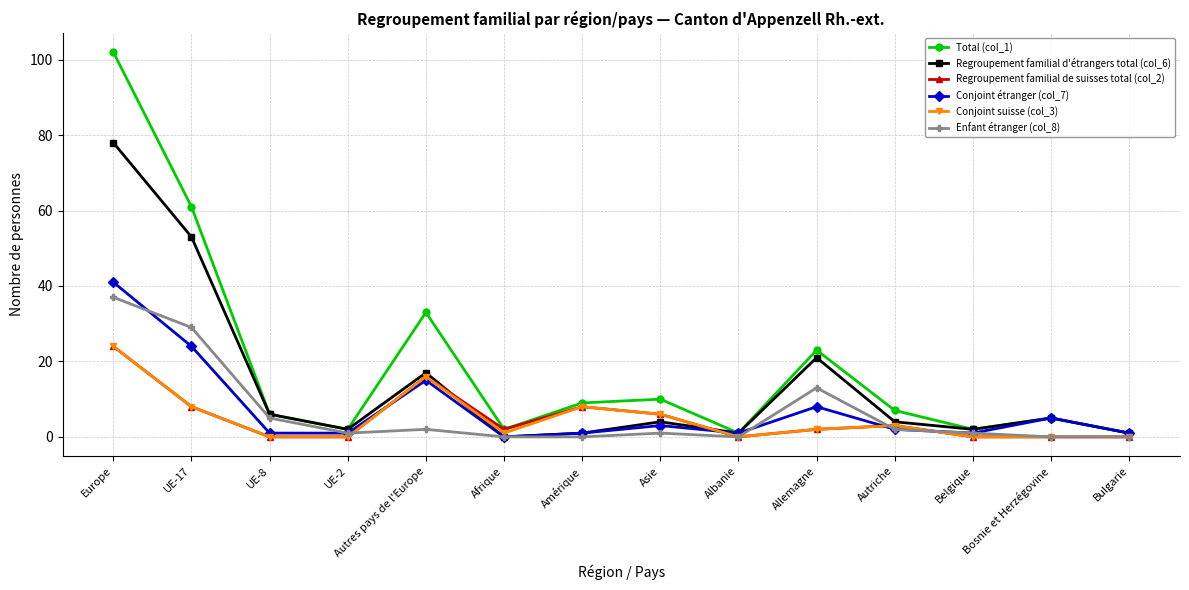

How many distinct data groups are displayed?

6